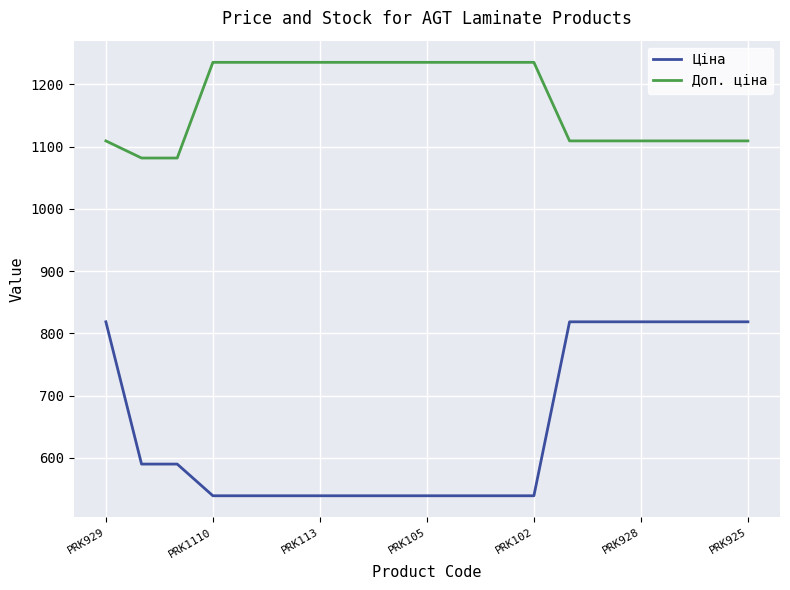

Which series has the largest total across all categories?

Доп. ціна